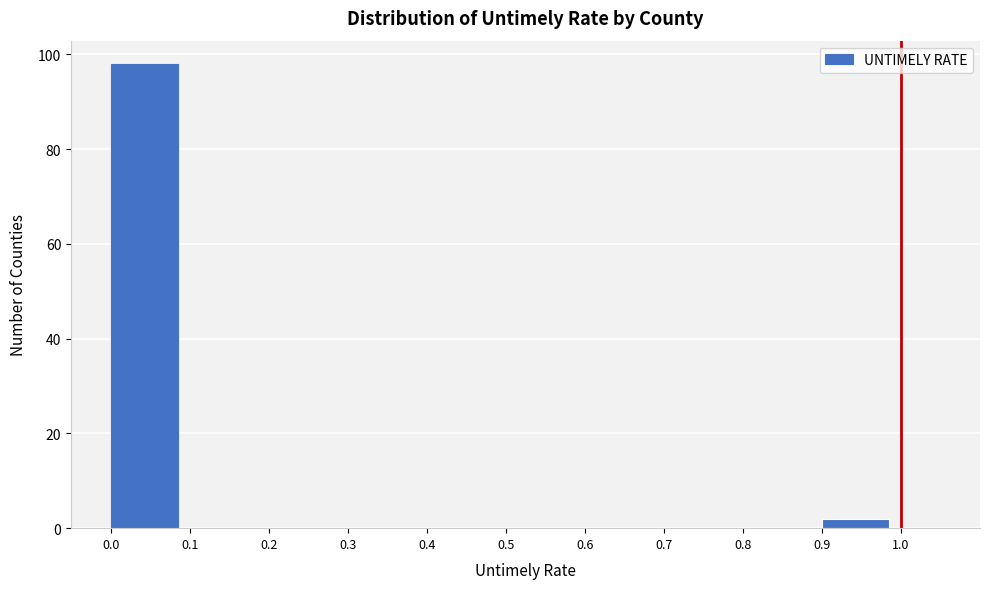

Reading left to right, transcribe this chart: for each bar, give the range it covers on the x-axis and its height. The values are not printed on the chart, so give them approximately, as read against the axis.

0.0 to 0.1: 98
0.1 to 0.2: 0
0.2 to 0.3: 0
0.3 to 0.4: 0
0.4 to 0.5: 0
0.5 to 0.6: 0
0.6 to 0.7: 0
0.7 to 0.8: 0
0.8 to 0.9: 0
0.9 to 1.0: 2